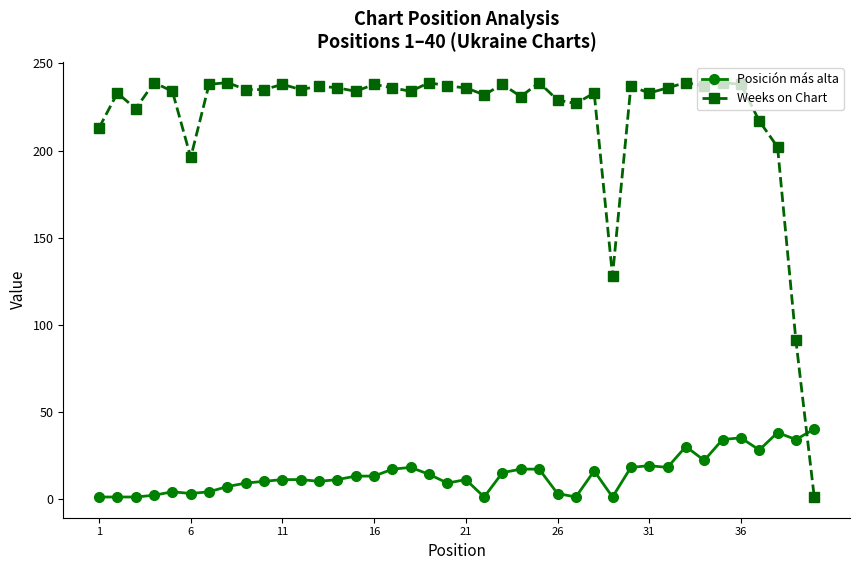

True or false: Weeks on Chart has more than 0 interior local peaks.

True